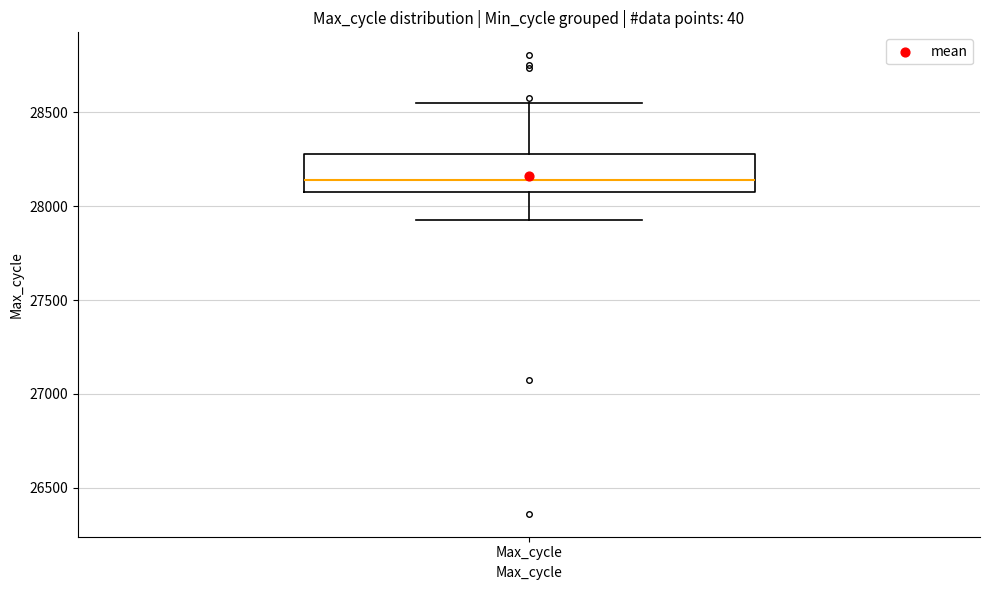

Transcribe this box plot: give where the median line is, the range the box spans, and where the two whiskers end, as read against the y-axis. The values are not printed on the chart, so give them approximately, as read against the axis.

median 28150, box 28100 to 28250, whiskers 27950 to 28550